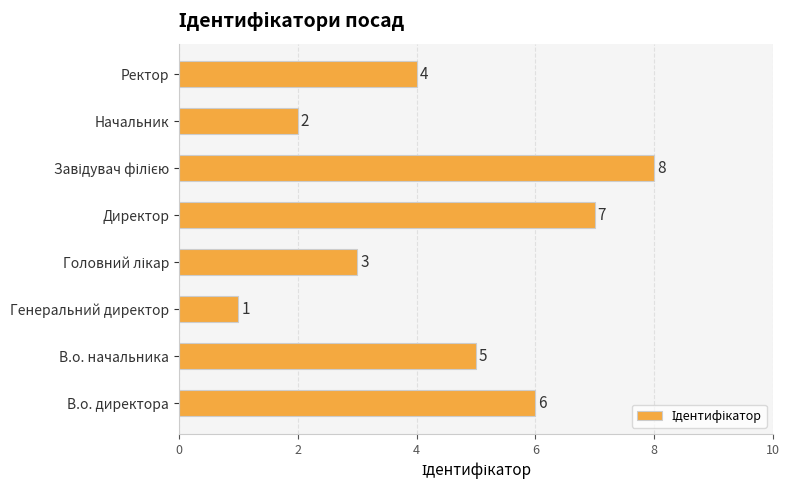

Which label corresponds to the smallest value in the chart?

Генеральний директор